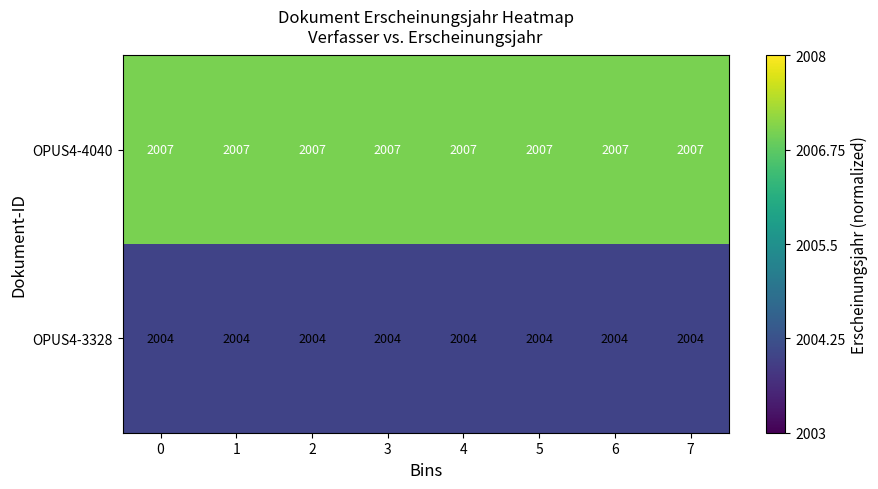

Rank the series at 1 from highest to lowest value.

OPUS4-4040, OPUS4-3328